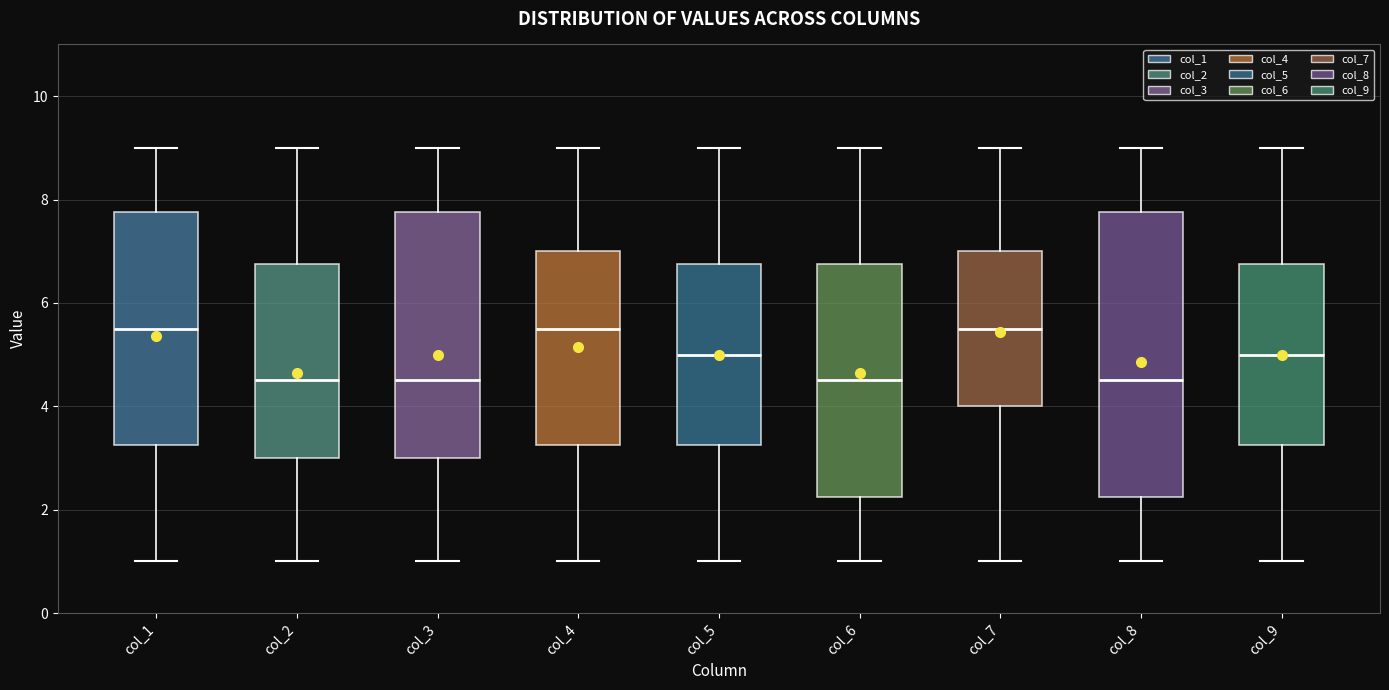

Which box is the tallest, from its lower edge to its upper edge?

col_8